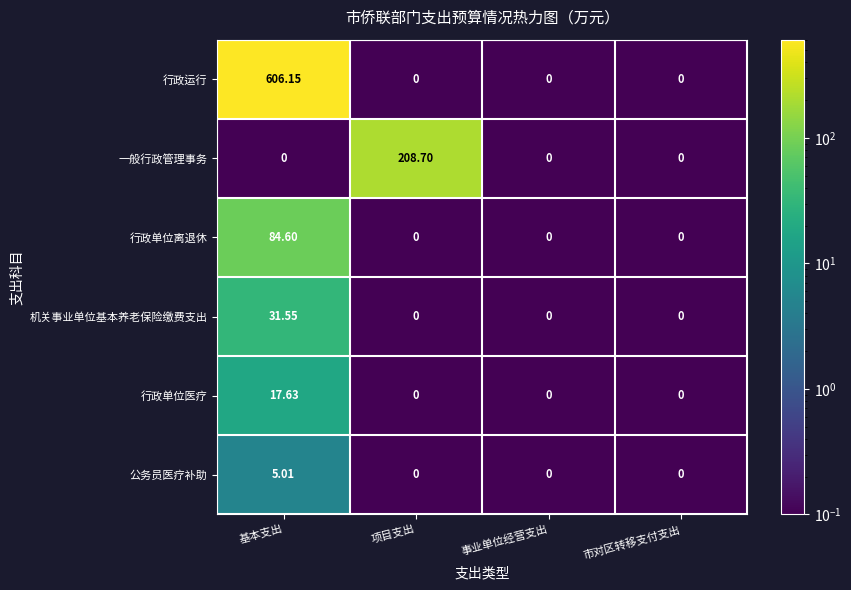

Which series changed the most between 基本支出 and 项目支出?

行政运行